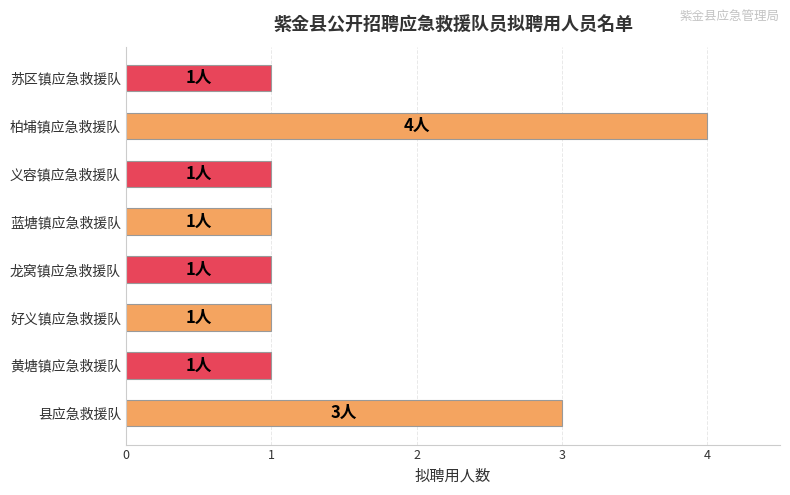

What is the maximum value shown in the chart?

4